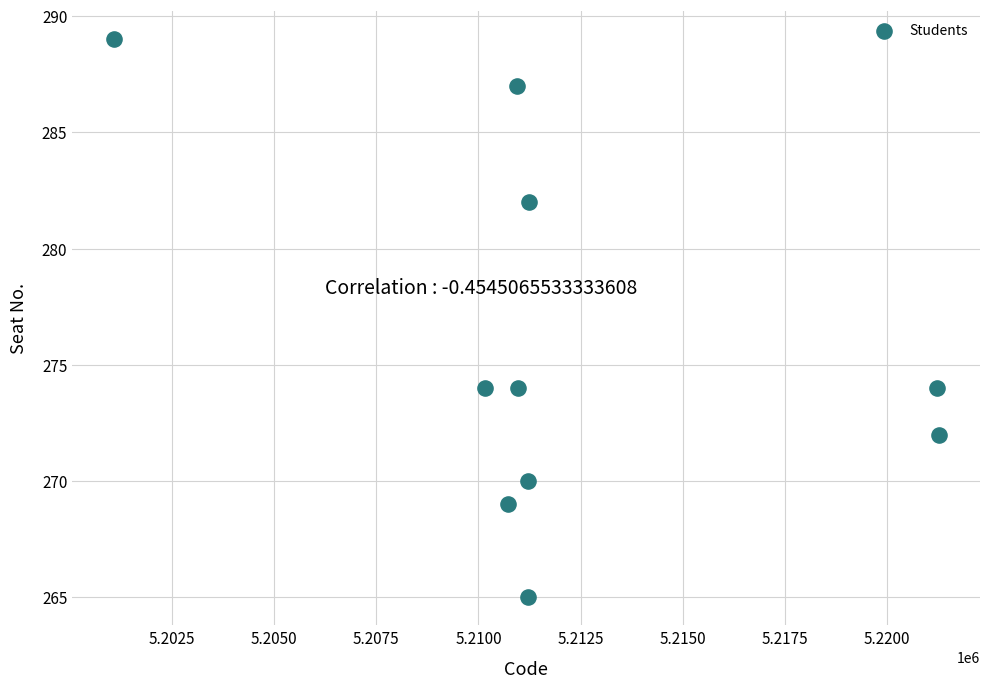

What is the average Y value?

276